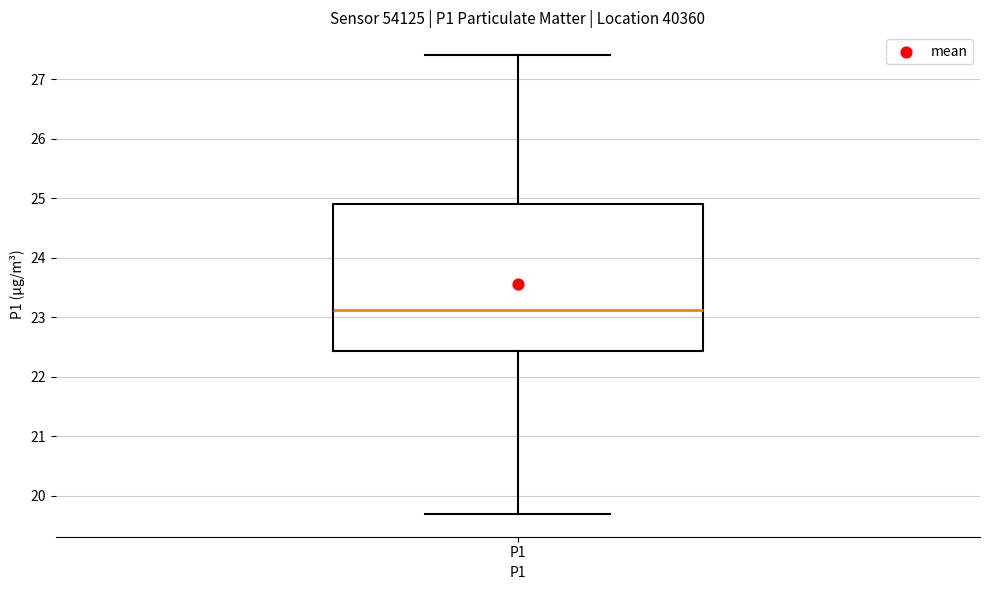

Transcribe this box plot: give where the median line is, the range the box spans, and where the two whiskers end, as read against the y-axis. The values are not printed on the chart, so give them approximately, as read against the axis.

median 23.1, box 22.4 to 24.9, whiskers 19.7 to 27.4